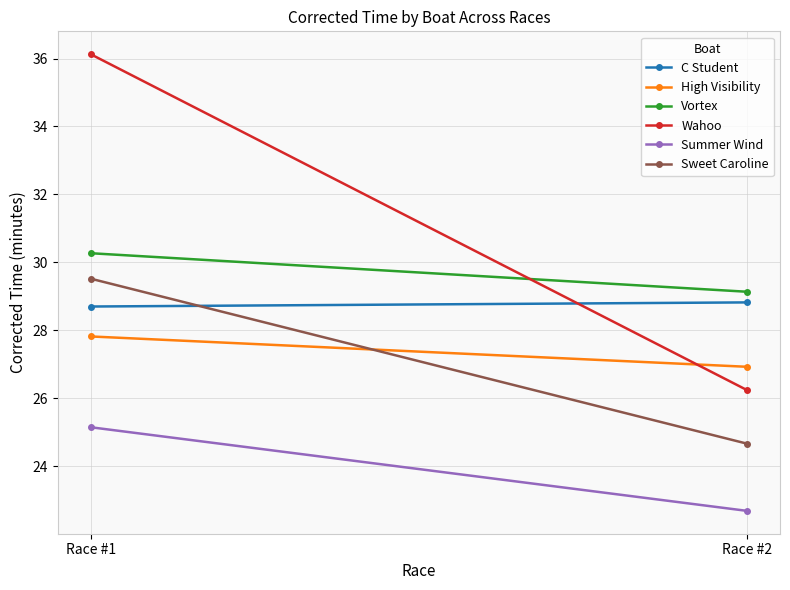

At which label is C Student closest to 28?

Race #1